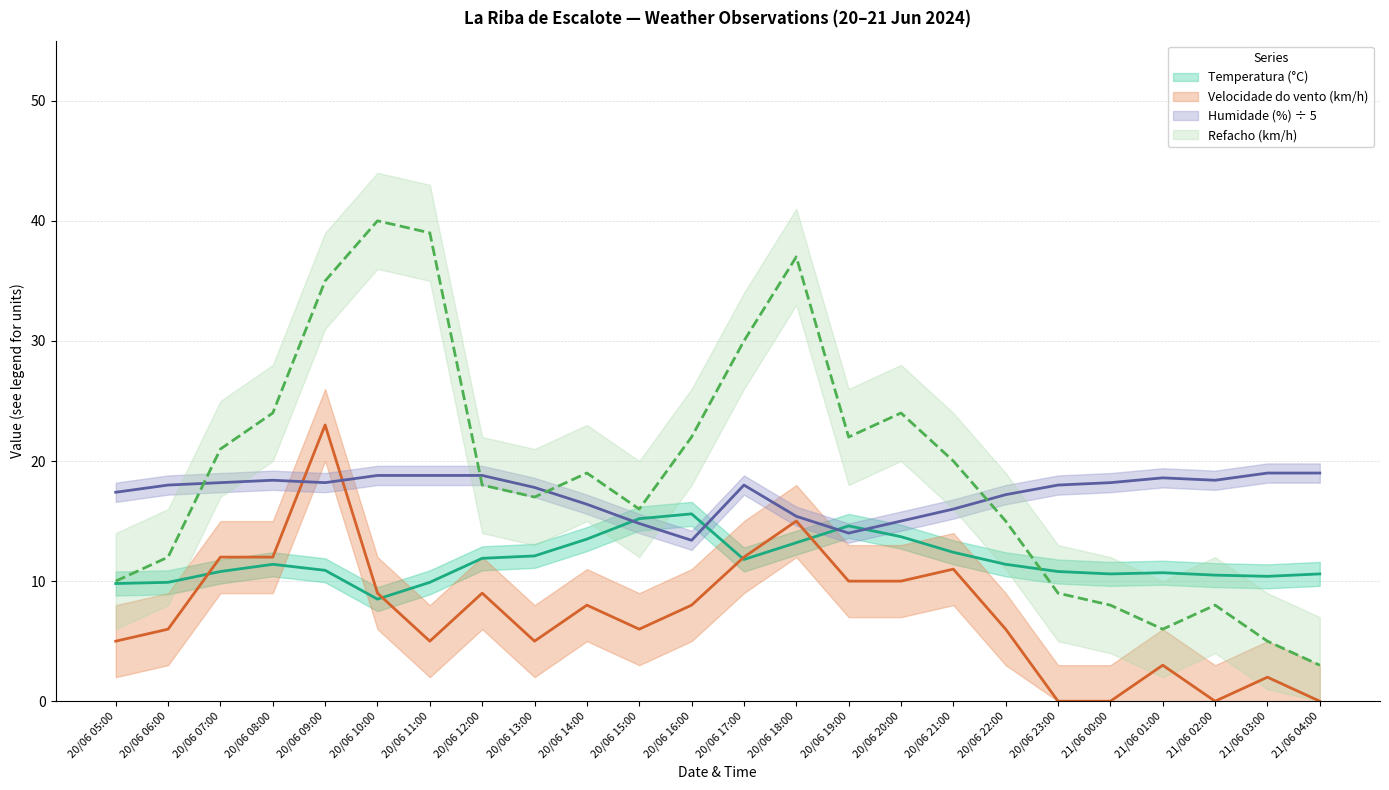

Reading right to left, extract all data points from this chart.

Temperatura (°C): 10.6	10.4	10.5	10.7	10.6	10.8	11.4	12.4	13.7	14.6	13.2	11.8	15.6	15.2	13.5	12.1	11.9	9.9	8.5	10.9	11.4	10.8	9.9	9.8
Velocidade do vento (km/h): 0.0	2.0	0.0	3.0	0.0	0.0	6.0	11.0	10.0	10.0	15.0	12.0	8.0	6.0	8.0	5.0	9.0	5.0	9.0	23.0	12.0	12.0	6.0	5.0
Humidade (%): 19.0	19.0	18.4	18.6	18.2	18.0	17.2	16.0	15.0	14.0	15.4	18.0	13.4	14.8	16.4	17.8	18.8	18.8	18.8	18.2	18.4	18.2	18.0	17.4
Refacho (km/h): 3.0	5.0	8.0	6.0	8.0	9.0	15.0	20.0	24.0	22.0	37.0	30.0	22.0	16.0	19.0	17.0	18.0	39.0	40.0	35.0	24.0	21.0	12.0	10.0